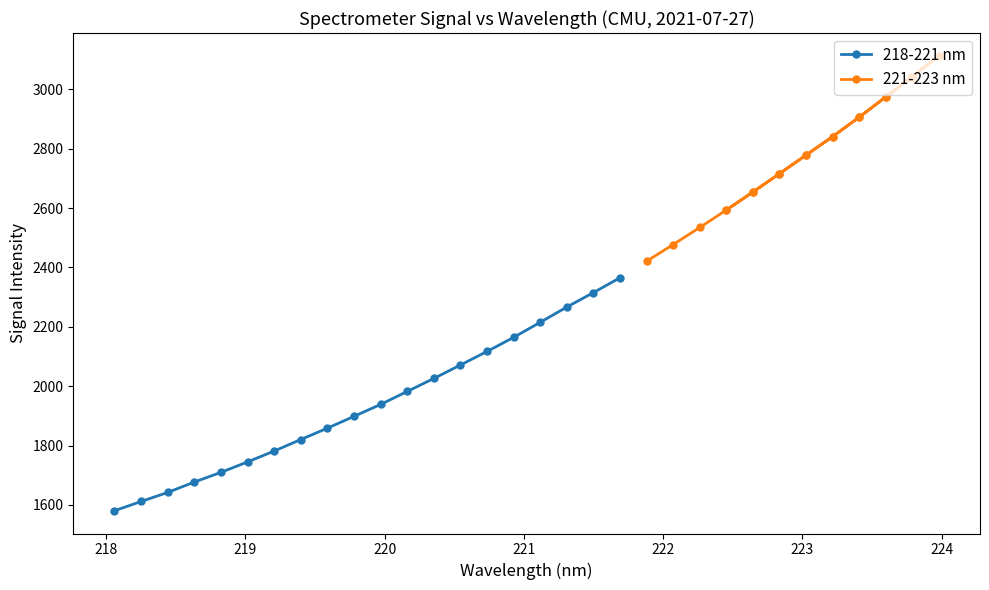

How many values in the 218-221 nm series exceed 1938?

10